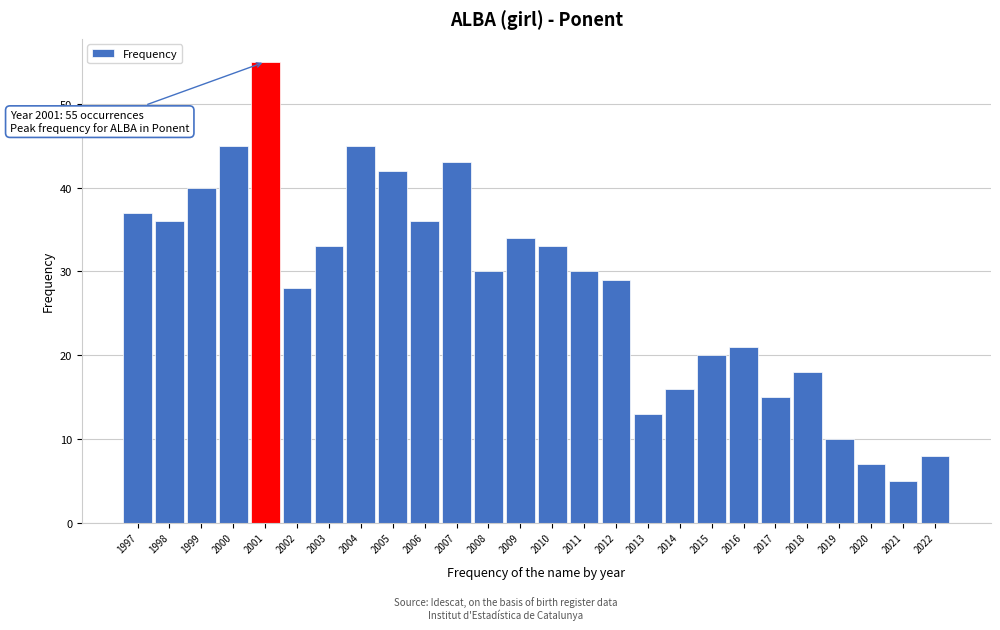

Reading left to right, transcribe all the data shown in this chart.

1997=37	1998=36	1999=40	2000=45	2001=55	2002=28	2003=33	2004=45	2005=42	2006=36	2007=43	2008=30	2009=34	2010=33	2011=30	2012=29	2013=13	2014=16	2015=20	2016=21	2017=15	2018=18	2019=10	2020=7	2021=5	2022=8